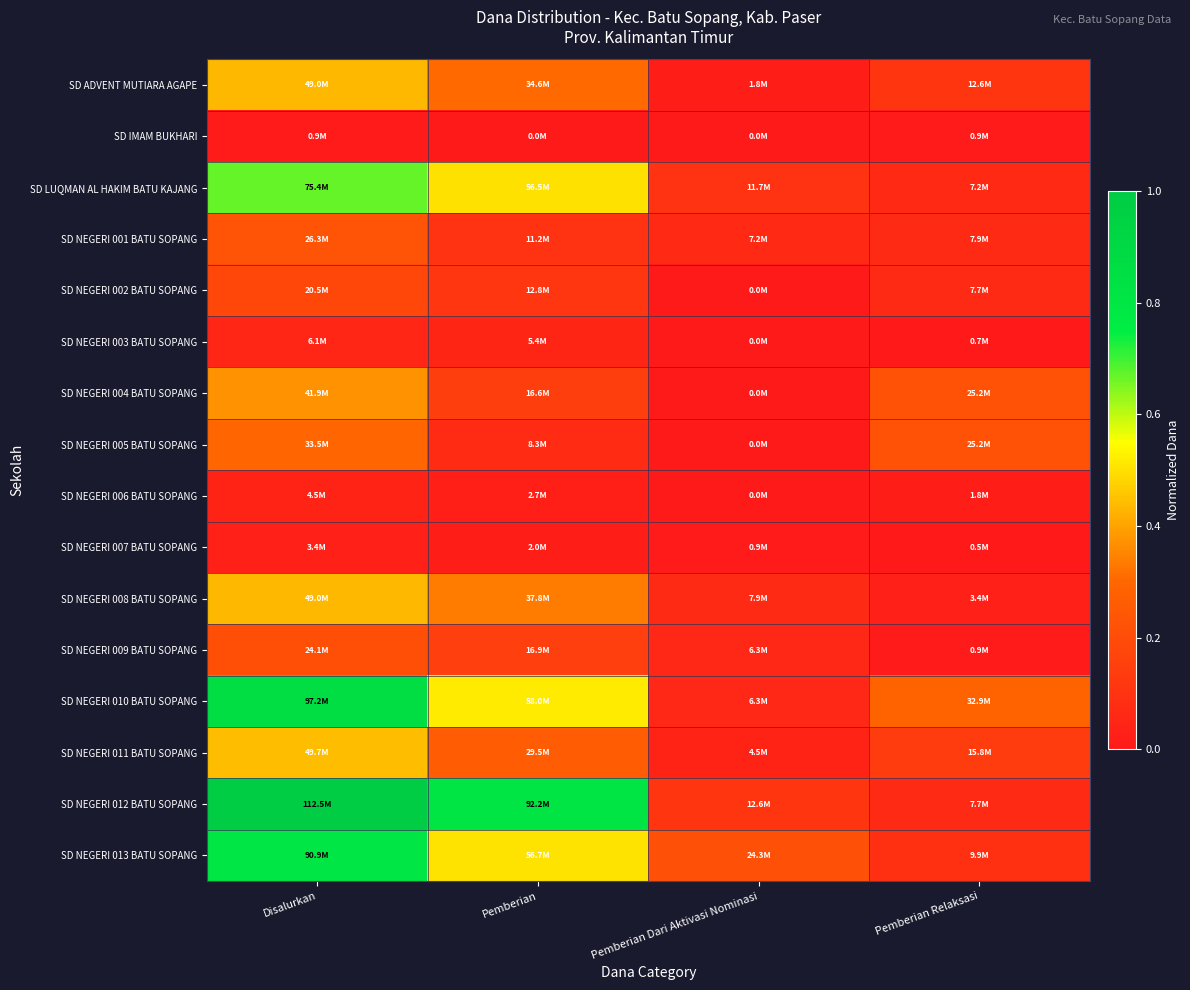

Reading right to left, extract all data points from this chart.

SD ADVENT MUTIARA AGAPE: Pemberian Relaksasi=0.1	Pemberian Dari Aktivasi Nominasi=0.0	Pemberian=0.3	Disalurkan=0.4
SD IMAM BUKHARI: Pemberian Relaksasi=0.0	Pemberian Dari Aktivasi Nominasi=0.0	Pemberian=0.0	Disalurkan=0.0
SD LUQMAN AL HAKIM BATU KAJANG: Pemberian Relaksasi=0.1	Pemberian Dari Aktivasi Nominasi=0.1	Pemberian=0.5	Disalurkan=0.7
SD NEGERI 001 BATU SOPANG: Pemberian Relaksasi=0.1	Pemberian Dari Aktivasi Nominasi=0.1	Pemberian=0.1	Disalurkan=0.2
SD NEGERI 002 BATU SOPANG: Pemberian Relaksasi=0.1	Pemberian Dari Aktivasi Nominasi=0.0	Pemberian=0.1	Disalurkan=0.2
SD NEGERI 003 BATU SOPANG: Pemberian Relaksasi=0.0	Pemberian Dari Aktivasi Nominasi=0.0	Pemberian=0.0	Disalurkan=0.1
SD NEGERI 004 BATU SOPANG: Pemberian Relaksasi=0.2	Pemberian Dari Aktivasi Nominasi=0.0	Pemberian=0.1	Disalurkan=0.4
SD NEGERI 005 BATU SOPANG: Pemberian Relaksasi=0.2	Pemberian Dari Aktivasi Nominasi=0.0	Pemberian=0.1	Disalurkan=0.3
SD NEGERI 006 BATU SOPANG: Pemberian Relaksasi=0.0	Pemberian Dari Aktivasi Nominasi=0.0	Pemberian=0.0	Disalurkan=0.0
SD NEGERI 007 BATU SOPANG: Pemberian Relaksasi=0.0	Pemberian Dari Aktivasi Nominasi=0.0	Pemberian=0.0	Disalurkan=0.0
SD NEGERI 008 BATU SOPANG: Pemberian Relaksasi=0.0	Pemberian Dari Aktivasi Nominasi=0.1	Pemberian=0.3	Disalurkan=0.4
SD NEGERI 009 BATU SOPANG: Pemberian Relaksasi=0.0	Pemberian Dari Aktivasi Nominasi=0.1	Pemberian=0.1	Disalurkan=0.2
SD NEGERI 010 BATU SOPANG: Pemberian Relaksasi=0.3	Pemberian Dari Aktivasi Nominasi=0.1	Pemberian=0.5	Disalurkan=0.9
SD NEGERI 011 BATU SOPANG: Pemberian Relaksasi=0.1	Pemberian Dari Aktivasi Nominasi=0.0	Pemberian=0.3	Disalurkan=0.4
SD NEGERI 012 BATU SOPANG: Pemberian Relaksasi=0.1	Pemberian Dari Aktivasi Nominasi=0.1	Pemberian=0.8	Disalurkan=1.0
SD NEGERI 013 BATU SOPANG: Pemberian Relaksasi=0.1	Pemberian Dari Aktivasi Nominasi=0.2	Pemberian=0.5	Disalurkan=0.8